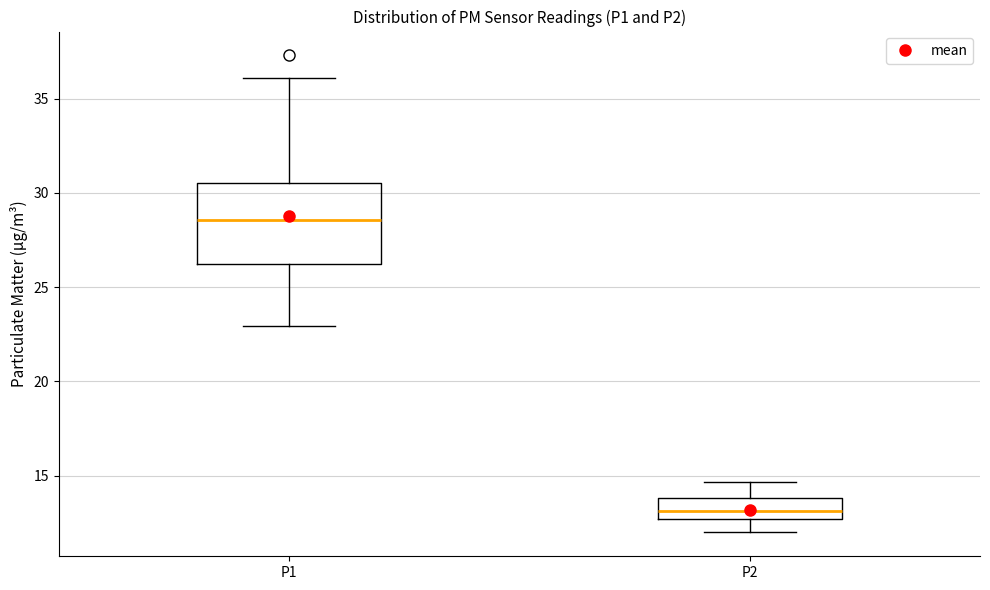

Which box's median line is the lowest?

P2